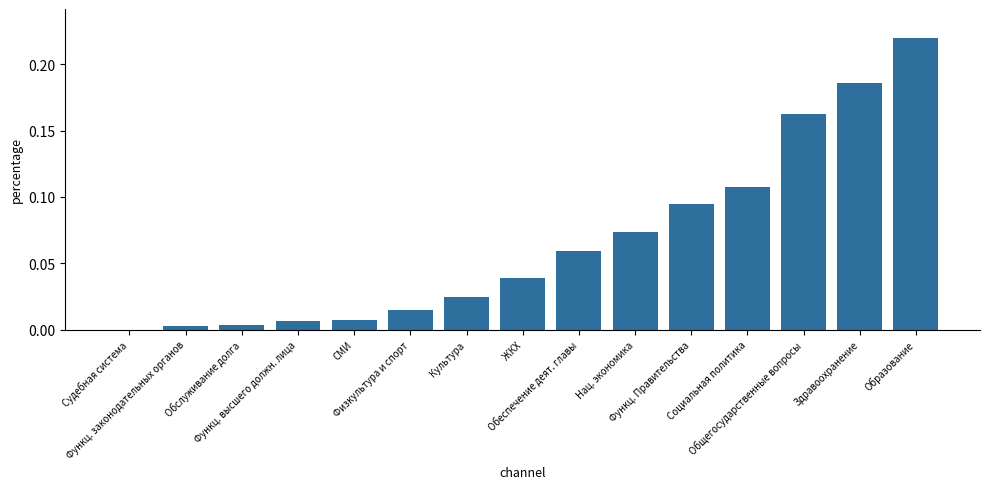

How many distinct data groups are displayed?

1